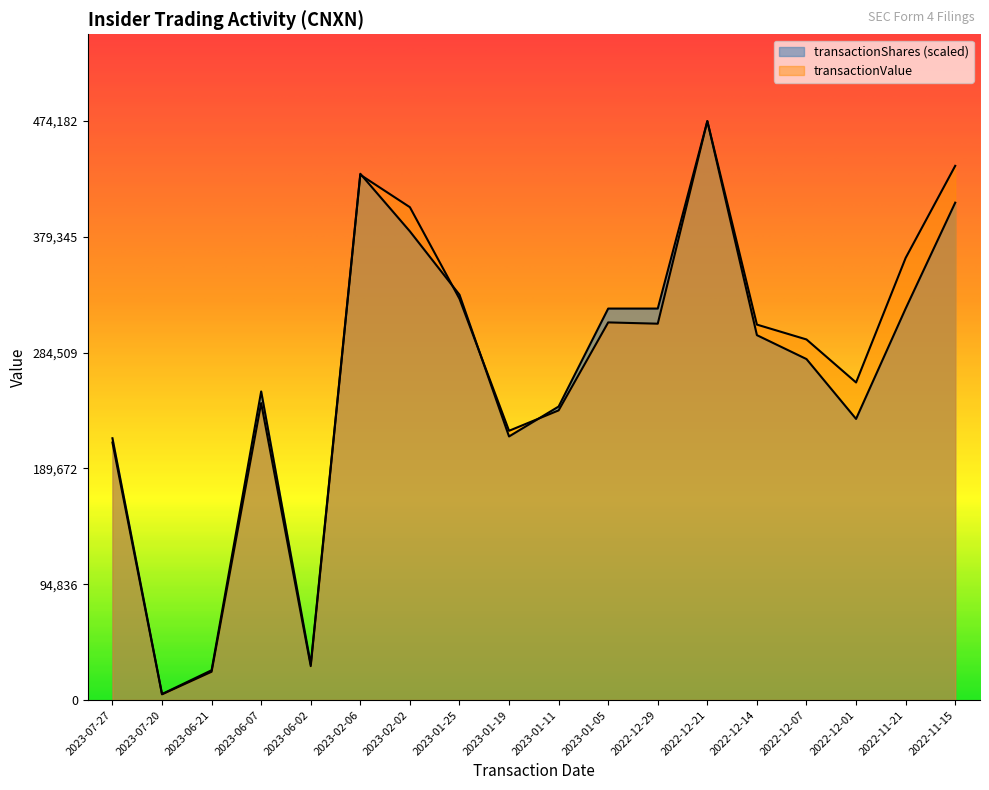

Where is the first local minimum for transactionValue?

2023-07-20